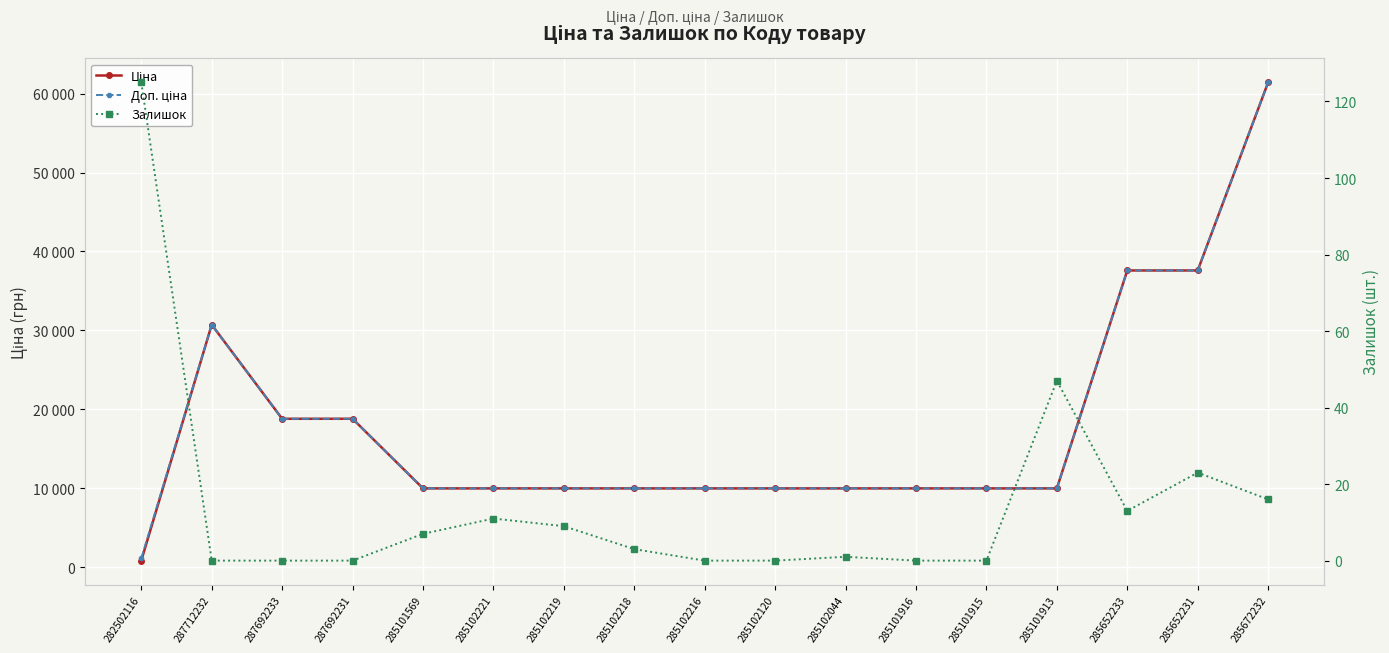

Is the value of Залишок at 285101915 greater than the value of Доп. ціна at 285652233?

No